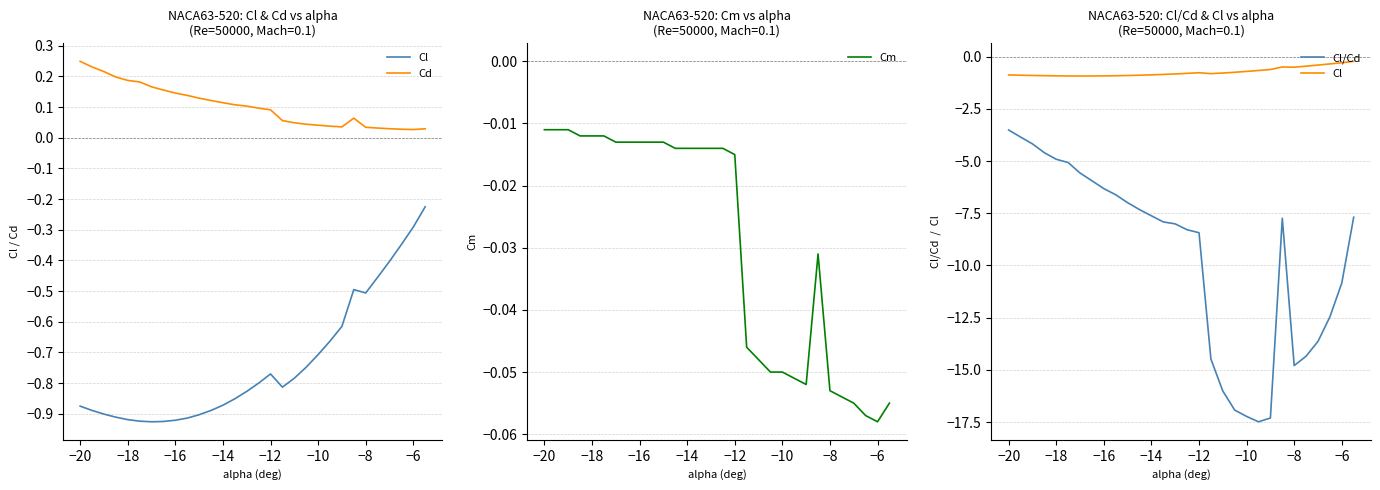

What is the minimum value shown in the chart?

-17.5